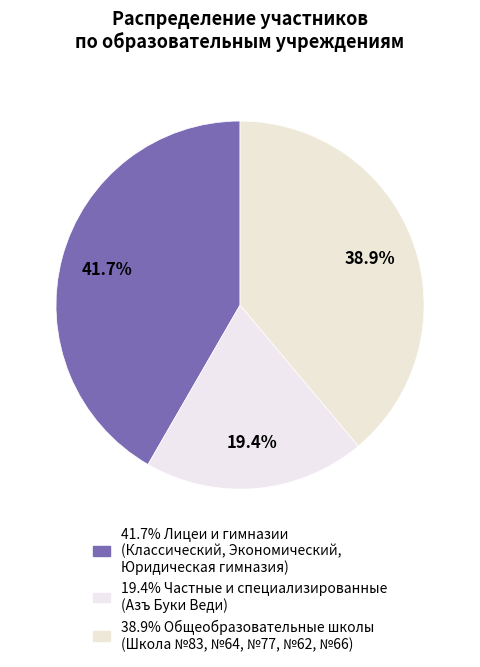

How many segments does this pie chart have?

3